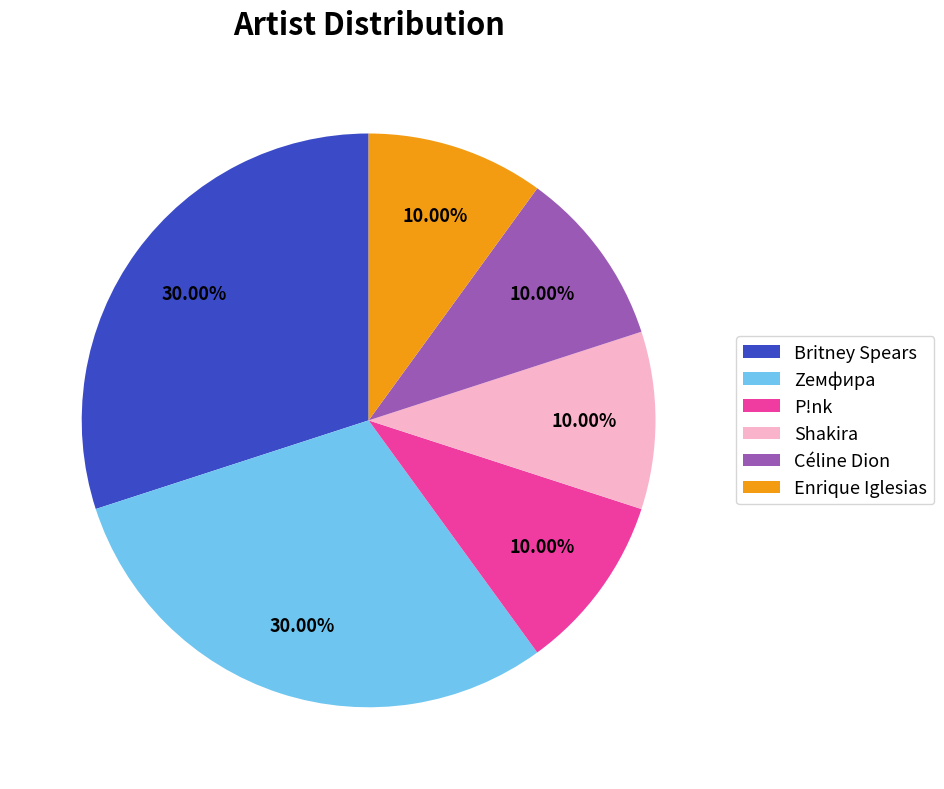

Approximately how many times larger is the value at Enrique Iglesias compared to Céline Dion?

1.0